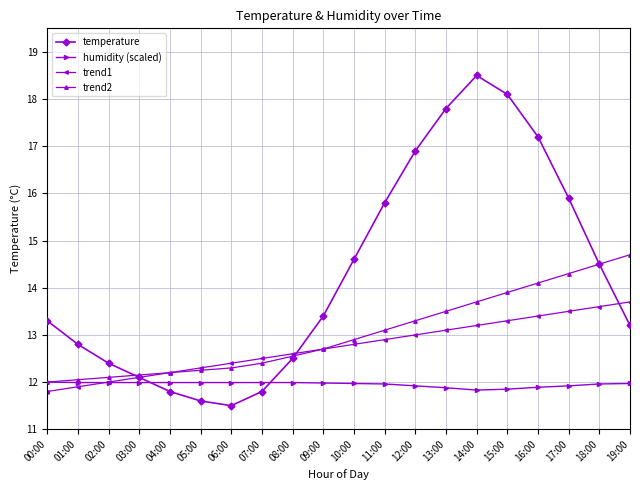

What is the label of the 14th point from the left?

13:00